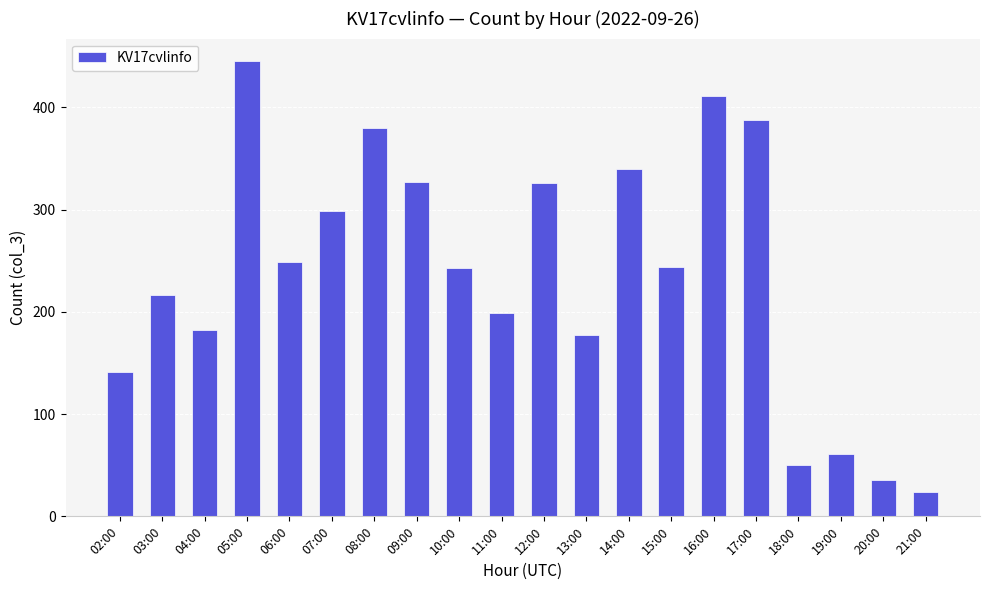

Read the value at 11:00, to the nearest 10.

200